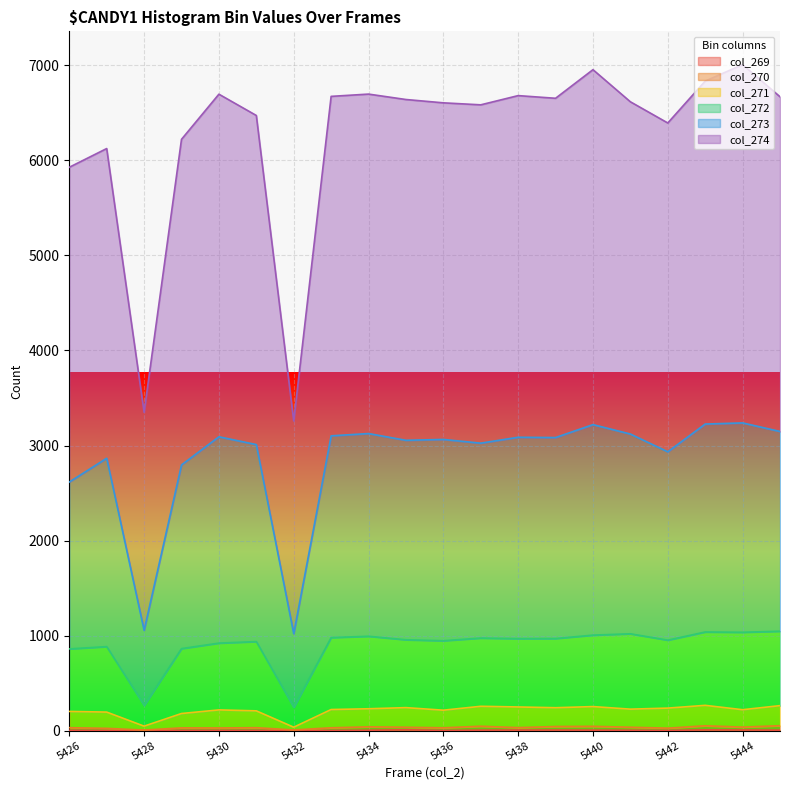

Rank the series by their maximum value, from lowest to highest.

col_269, col_270, col_271, col_272, col_273, col_274